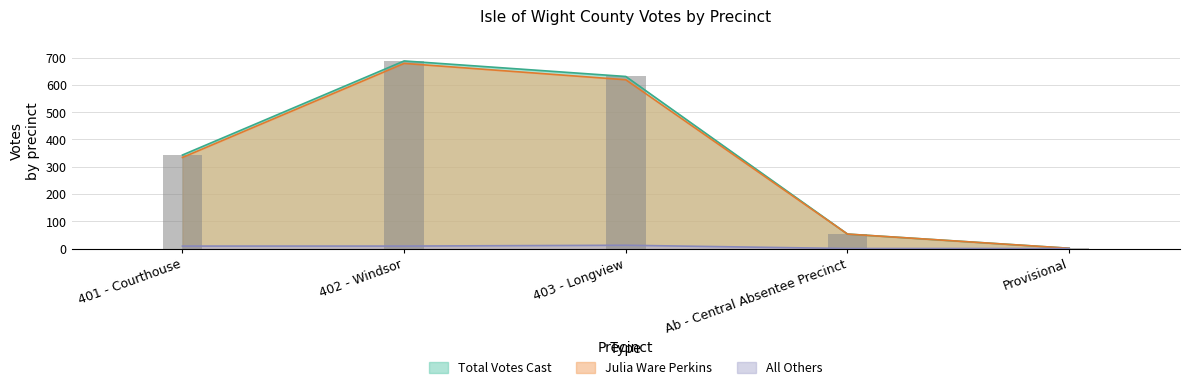

How many data points in Total Votes Cast are less than 343?

2